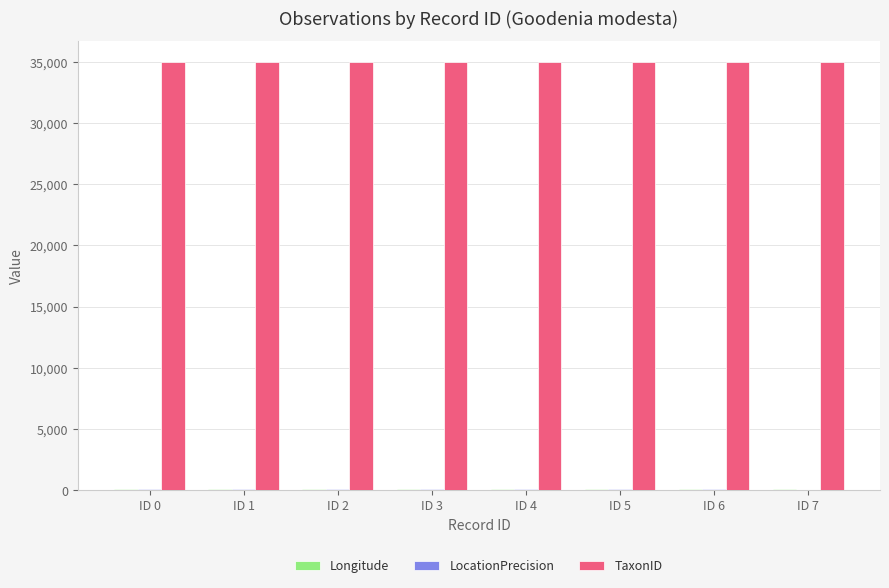

What is the greatest value displayed?

34954.0